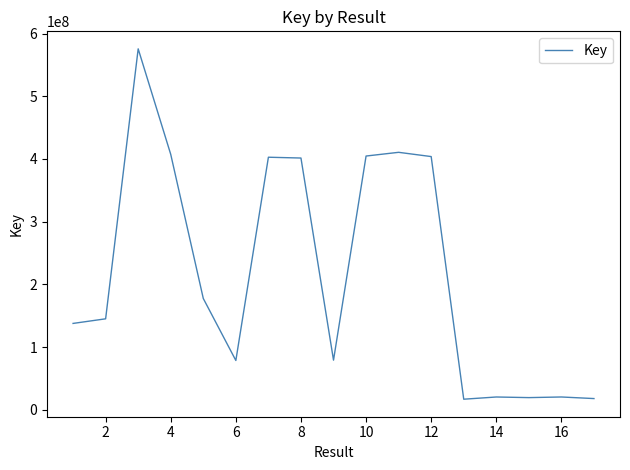

What is the minimum value shown in the chart?

16859406